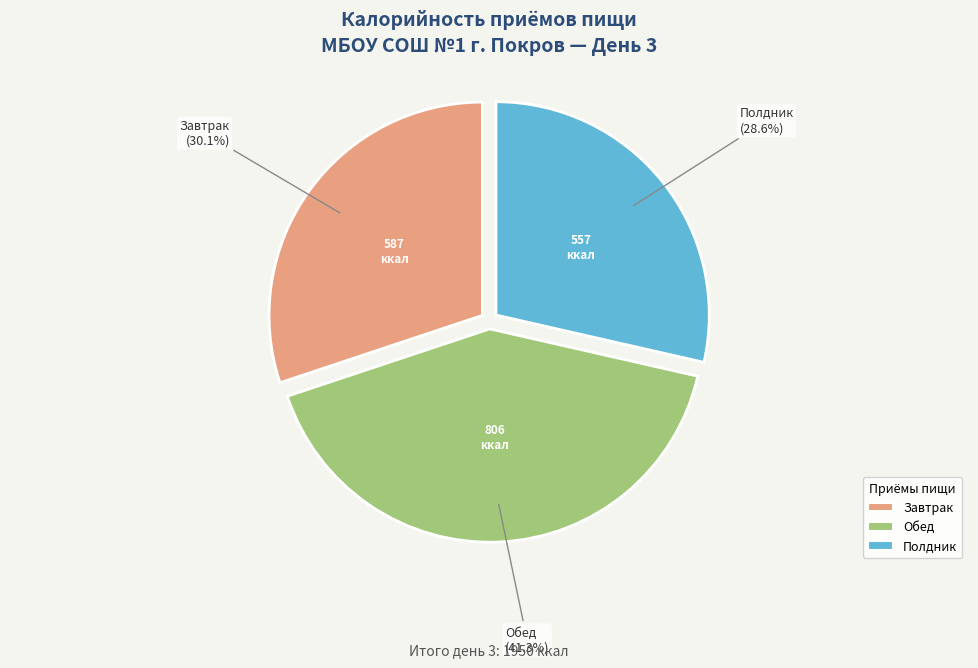

Do Завтрак and Полдник together represent more than half of the pie?

Yes